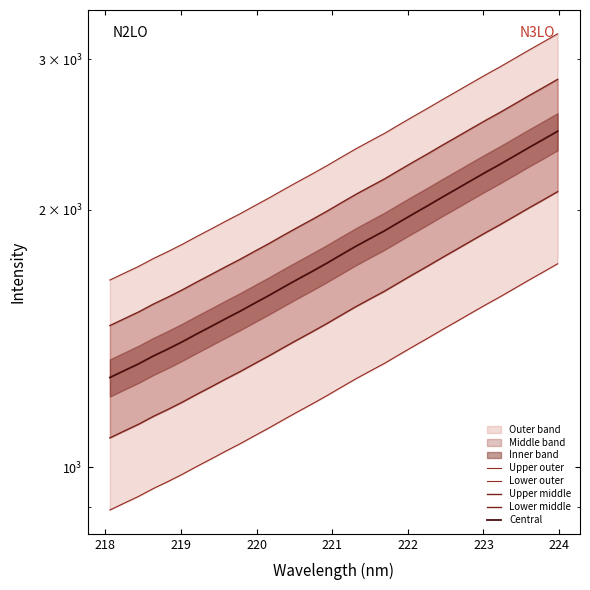

How many values in the Lower middle series exceed 1506?

16